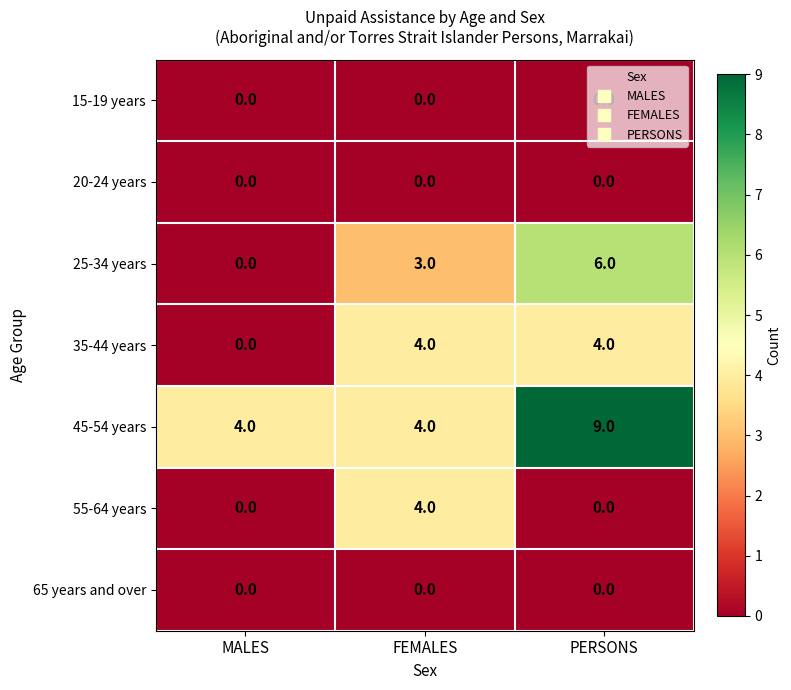

At how many categories does at least one series exceed 6?

1